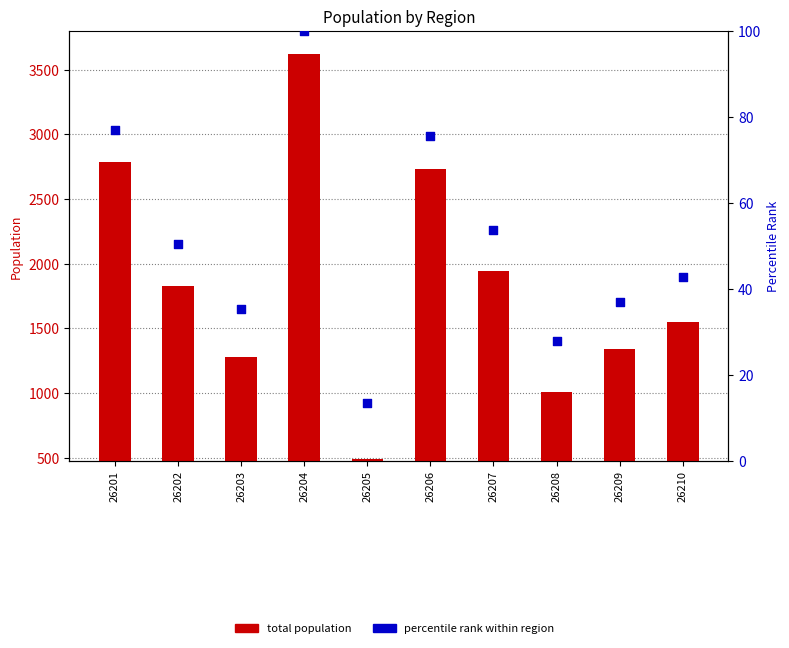

Is the value of percentile rank at 26208 greater than the value of total population at 26203?

No